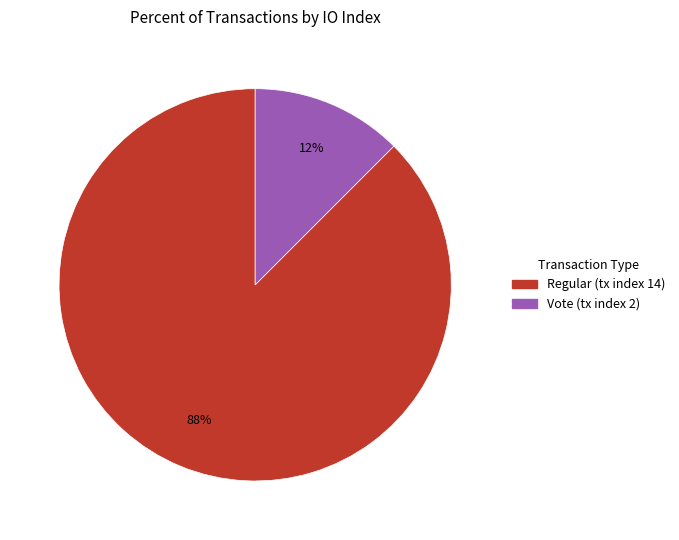

To the nearest percent, what is the average slice percentage?

50%